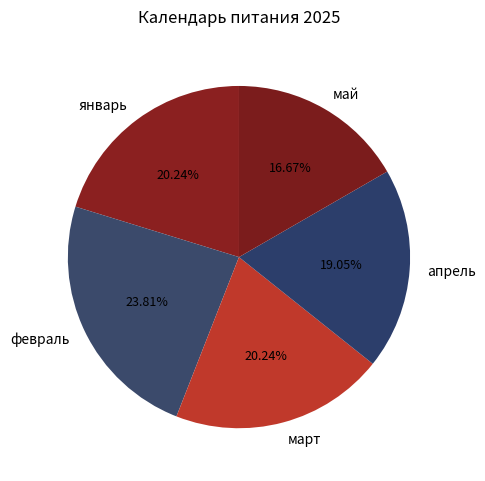

Which slice is the smallest?

май